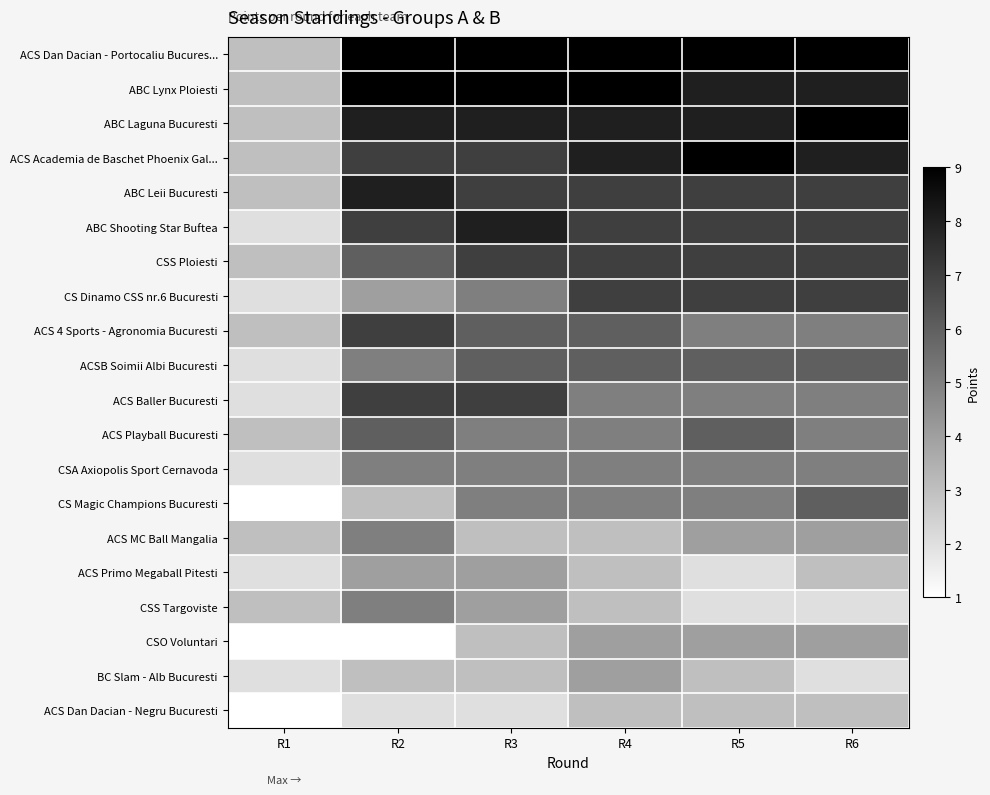

Which has a higher value, R3 or R6?

R3